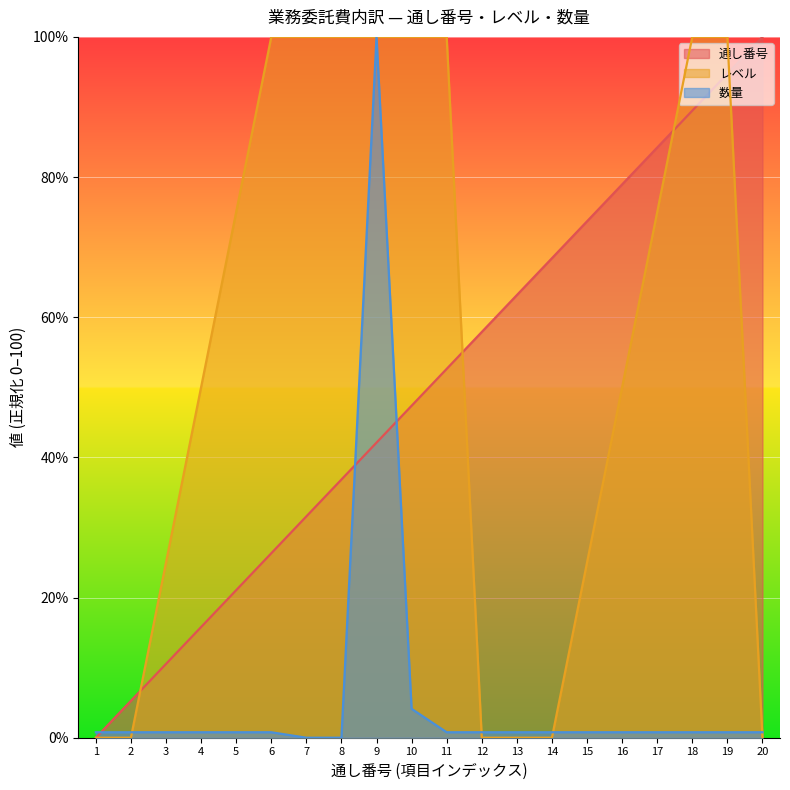

True or false: 数量 and 通し番号 cross at least once.

True